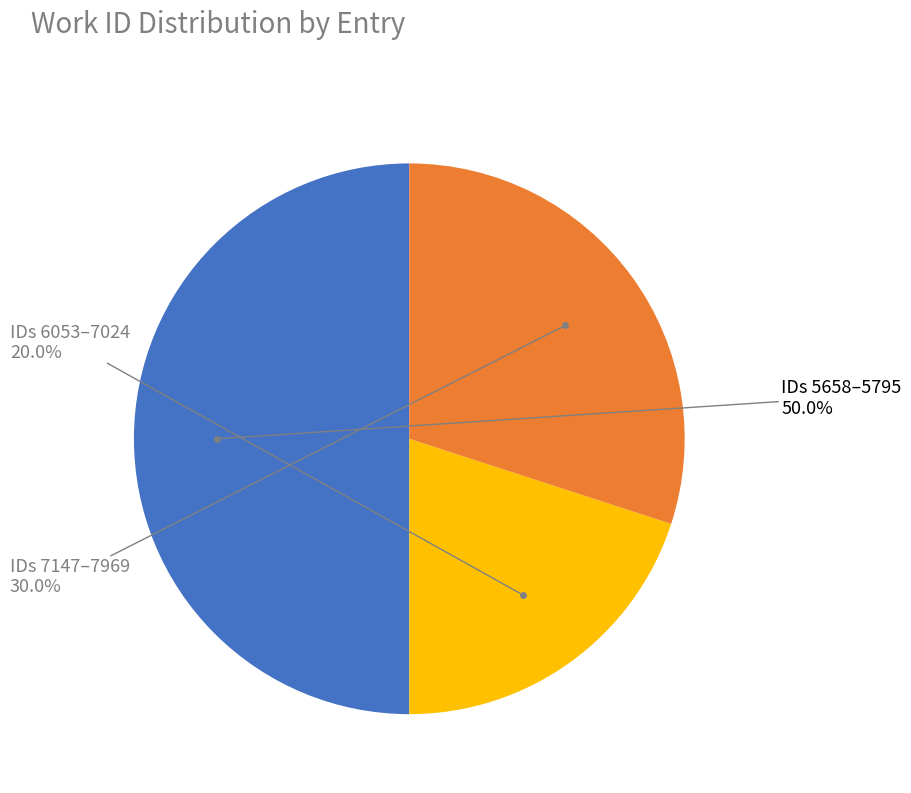

To the nearest percent, what is the average slice percentage?

33%